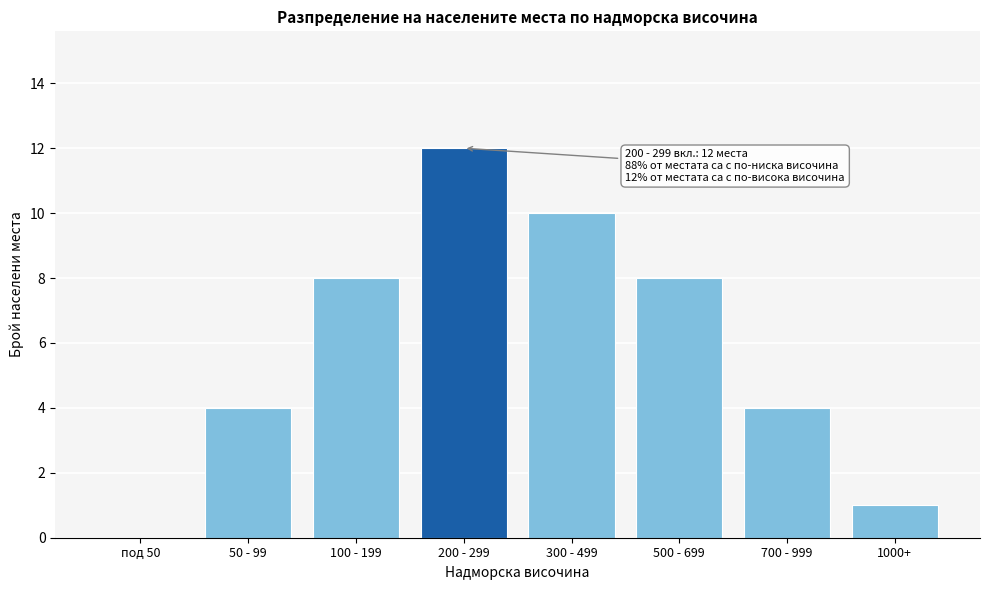

Reading left to right, transcribe all the data shown in this chart.

под 50=0	50 - 99=4	100 - 199=8	200 - 299=12	300 - 499=10	500 - 699=8	700 - 999=4	1000+=1